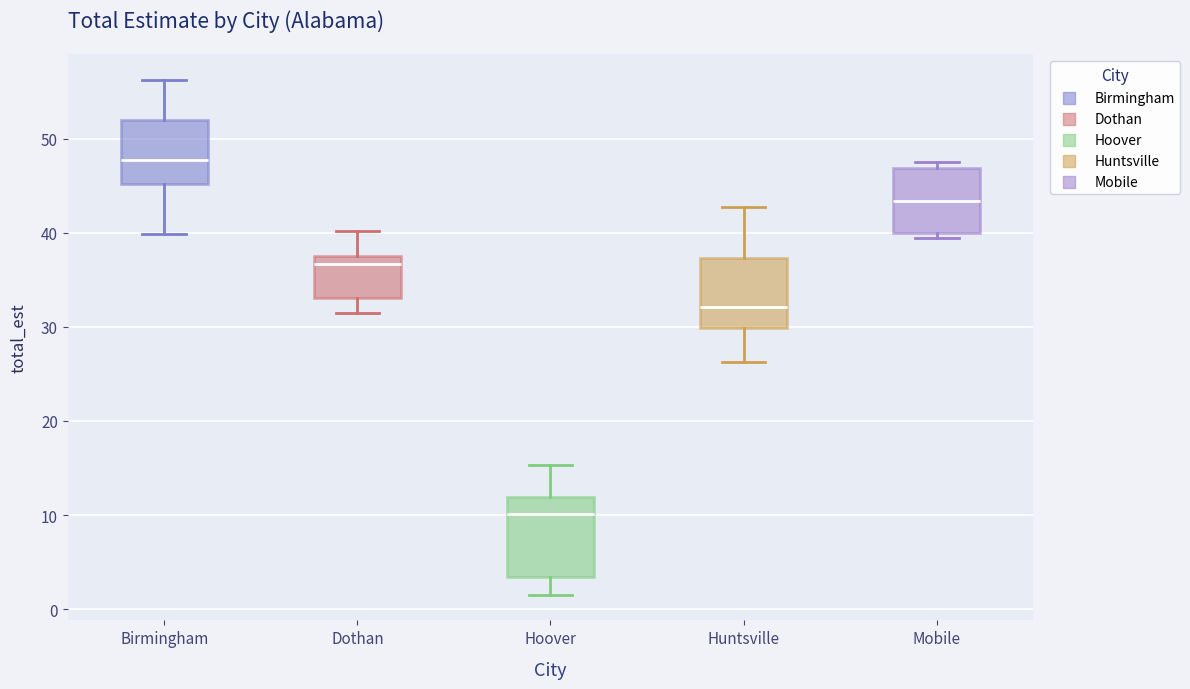

Comparing the boxes themselves (not the whiskers), which one is the tallest?

Hoover